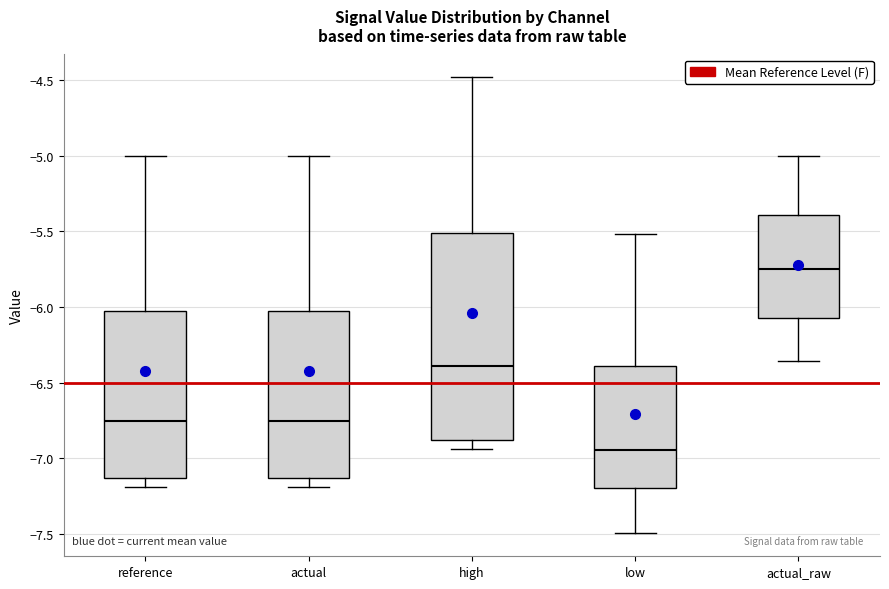

Comparing the boxes themselves (not the whiskers), which one is the tallest?

high